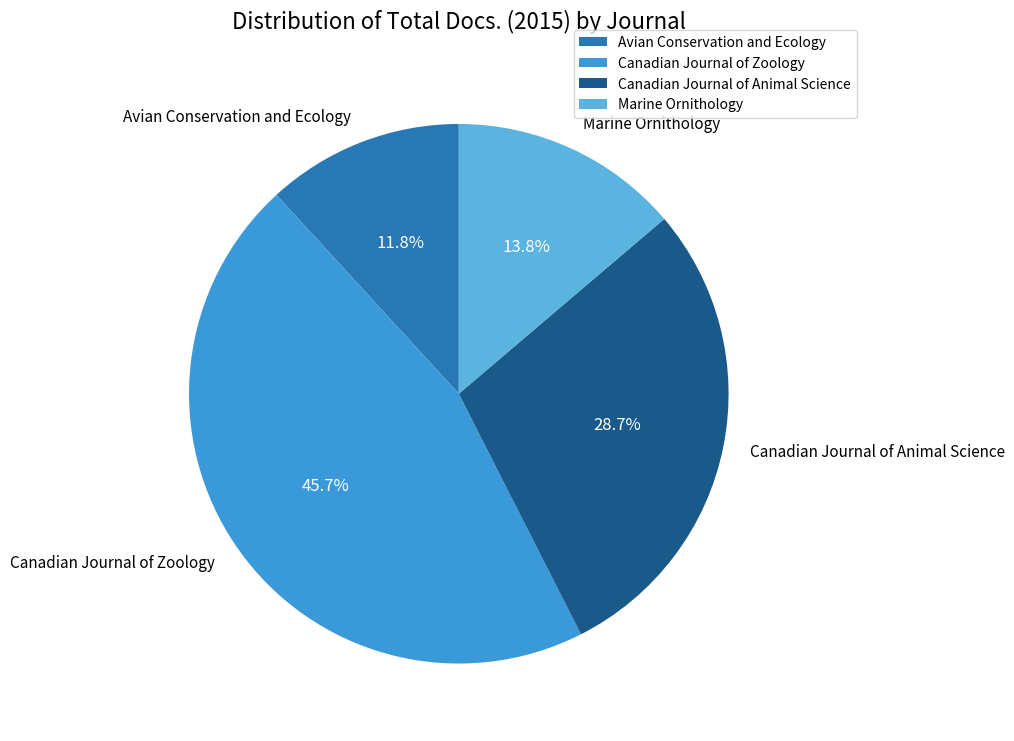

To the nearest percent, what is the difference between the largest and smallest slice percentages?

34%